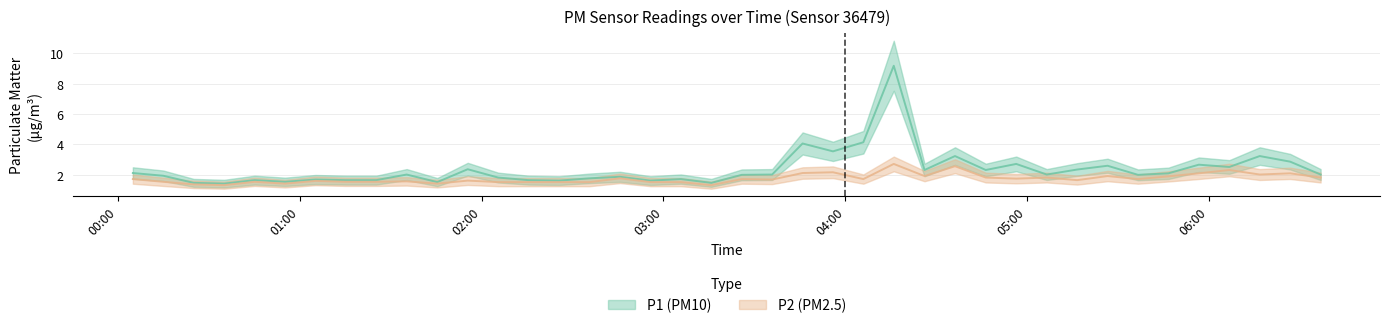

Rank the series at 2023-09-07T02:55:43 from highest to lowest value.

P1, P2